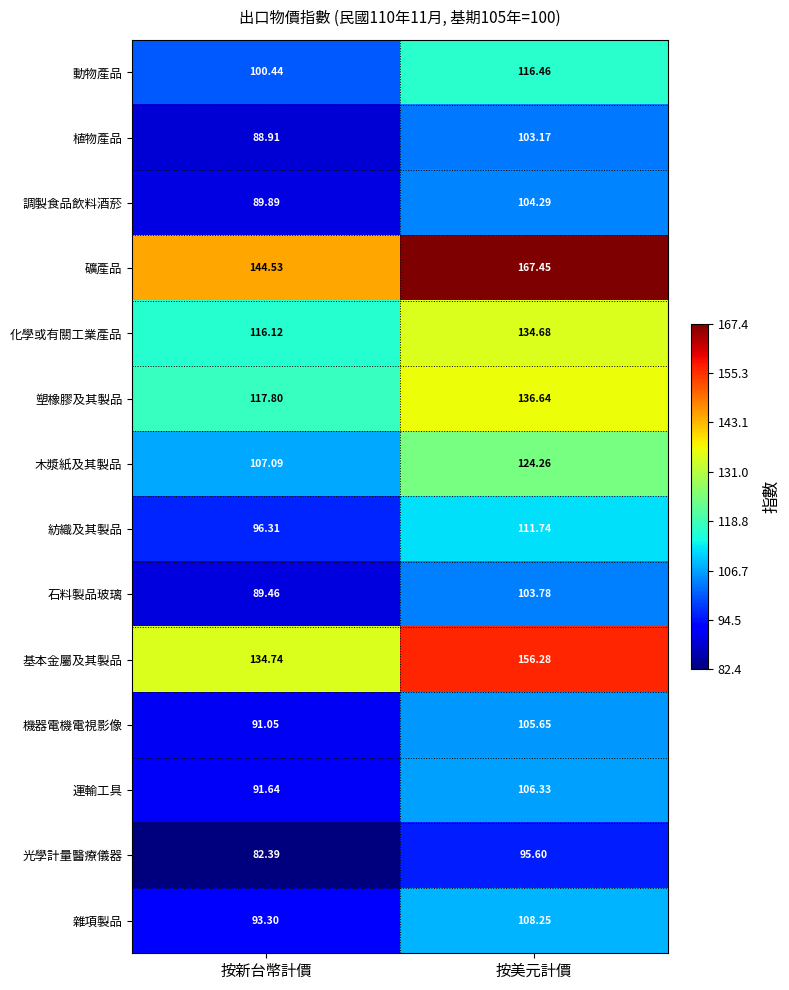

At 按美元計價, list the series in order from smallest to largest.

光學計量醫療儀器, 植物產品, 石料製品玻璃, 調製食品飲料酒菸, 機器電機電視影像, 運輸工具, 雜項製品, 紡織及其製品, 動物產品, 木漿紙及其製品, 化學或有關工業產品, 塑橡膠及其製品, 基本金屬及其製品, 礦產品